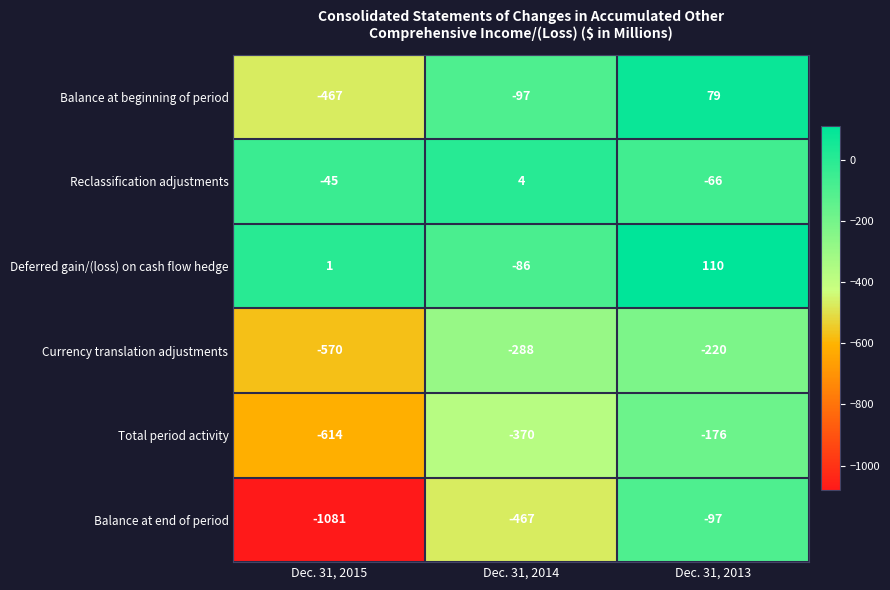

Reading left to right, transcribe all the data shown in this chart.

Balance at beginning of period: -467	-97	79
Reclassification adjustments: -45	4	-66
Deferred gain/(loss) on cash flow hedge: 1	-86	110
Currency translation adjustments: -570	-288	-220
Total period activity: -614	-370	-176
Balance at end of period: -1081	-467	-97